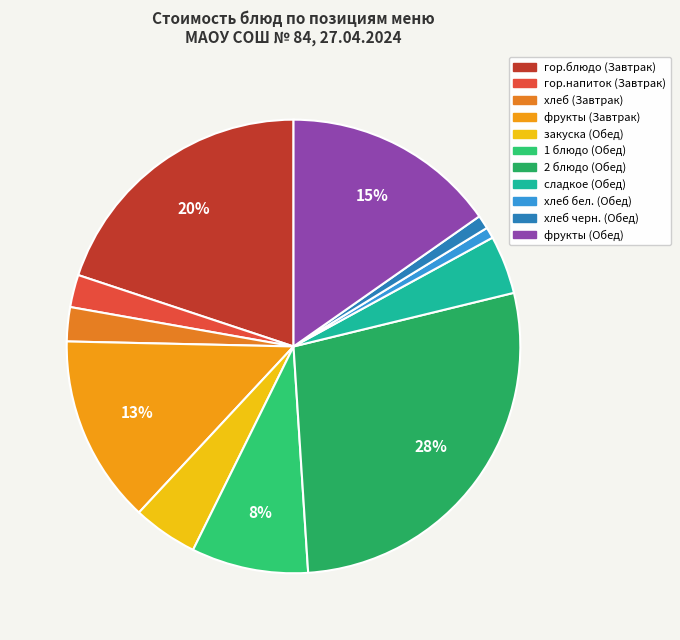

The 1 блюдо (Обед) slice represents 8% of the pie. True or false?

True